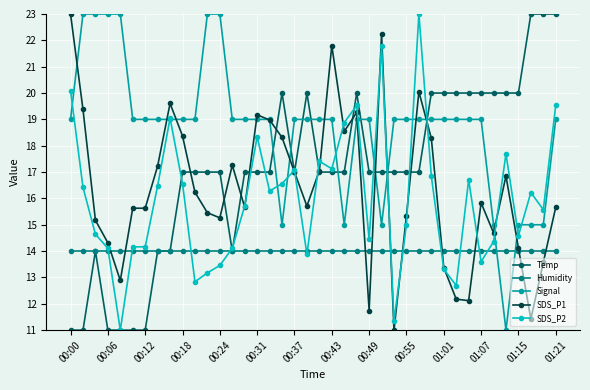

What is the highest value of the Signal series?

23.0